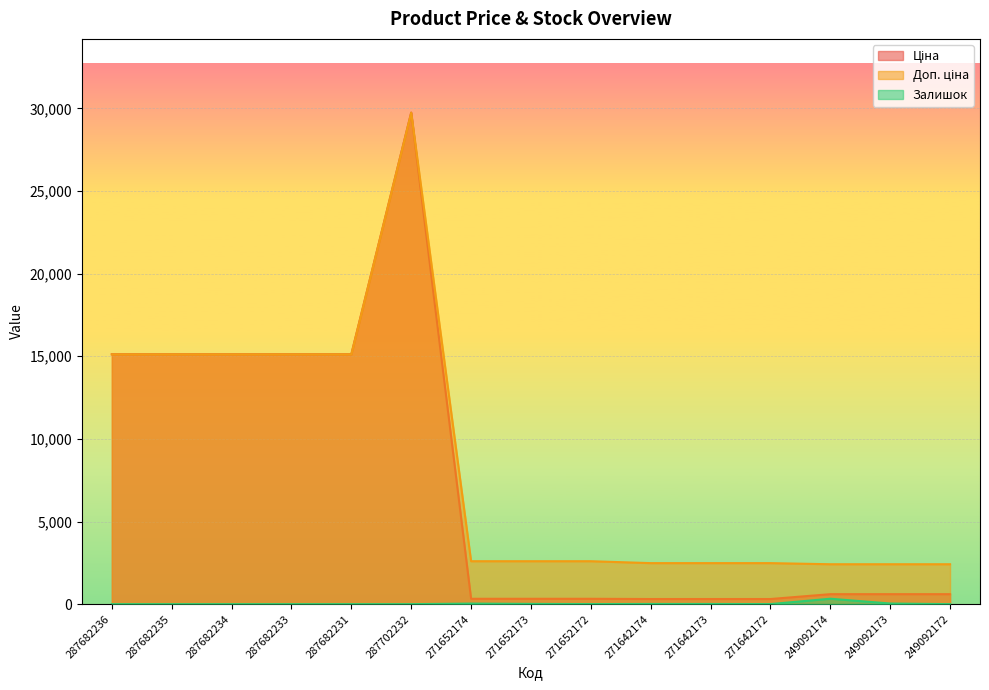

How many positive values does the Залишок series have?

8